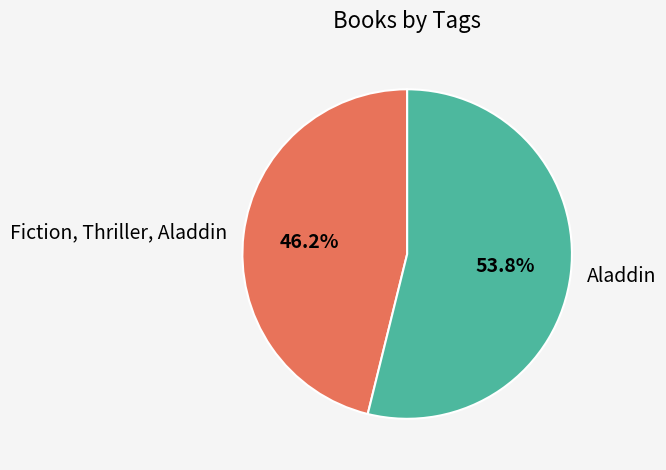

Which category has the smallest portion of the pie?

Fiction, Thriller, Aladdin